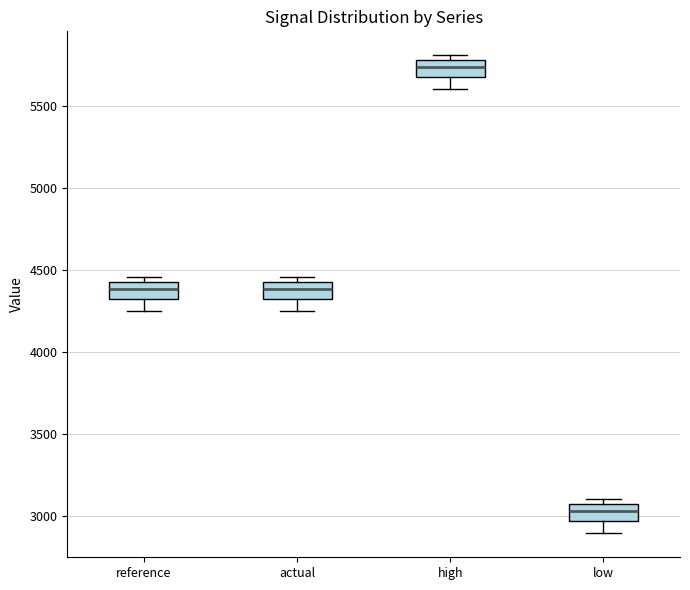

Where does the median line of the box for actual sit on the y-axis? The values are not printed on the chart, so give them approximately, as read against the axis.

4400